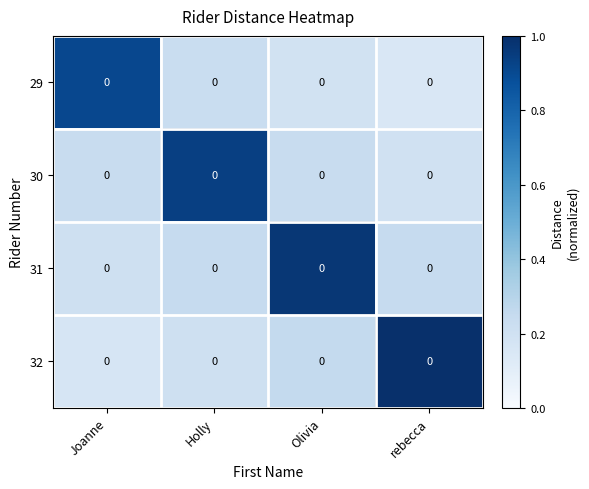

The 31 series shows 0.1 at Holly. True or false?

False